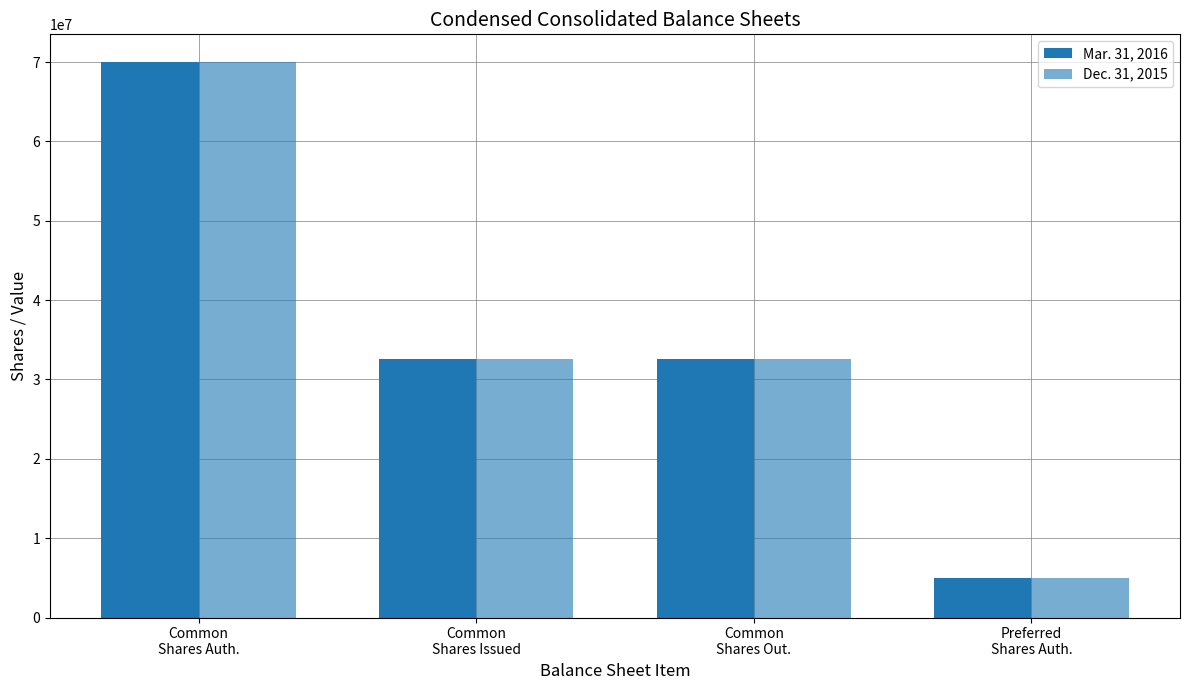

How many Dec. 31, 2015 values are between 32599576 and 70000000?

3